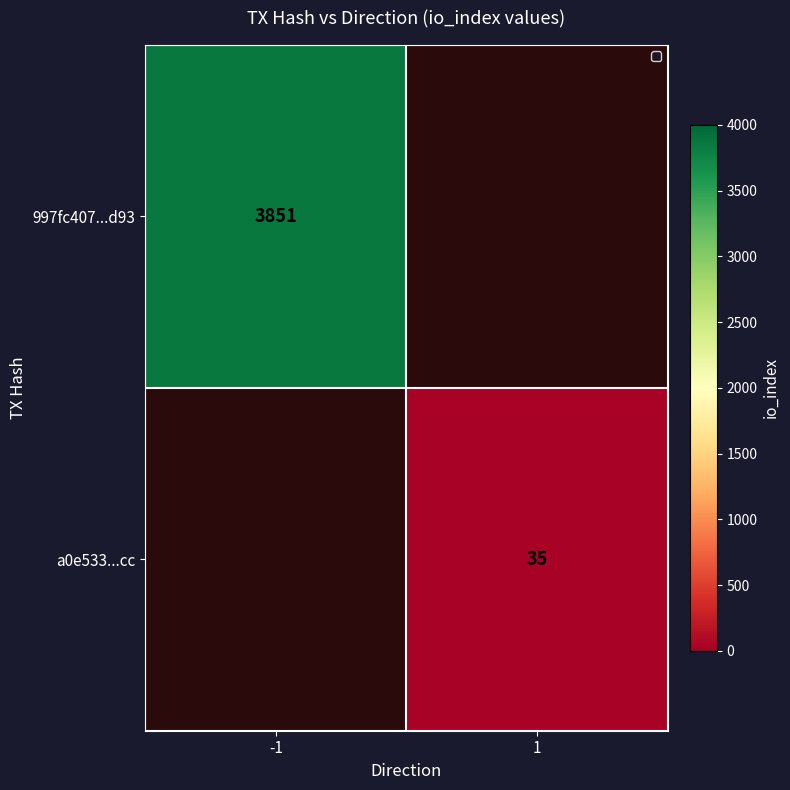

Is the value of 997fc407...d93 at -1 greater than the value of a0e533...cc at 1?

Yes